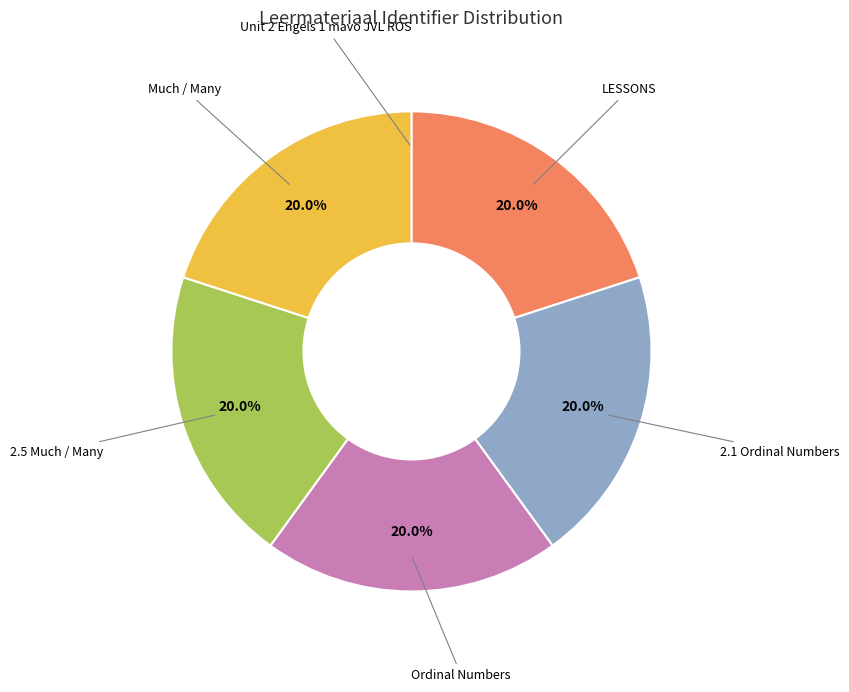

Is there any slice that represents more than half of the pie?

No